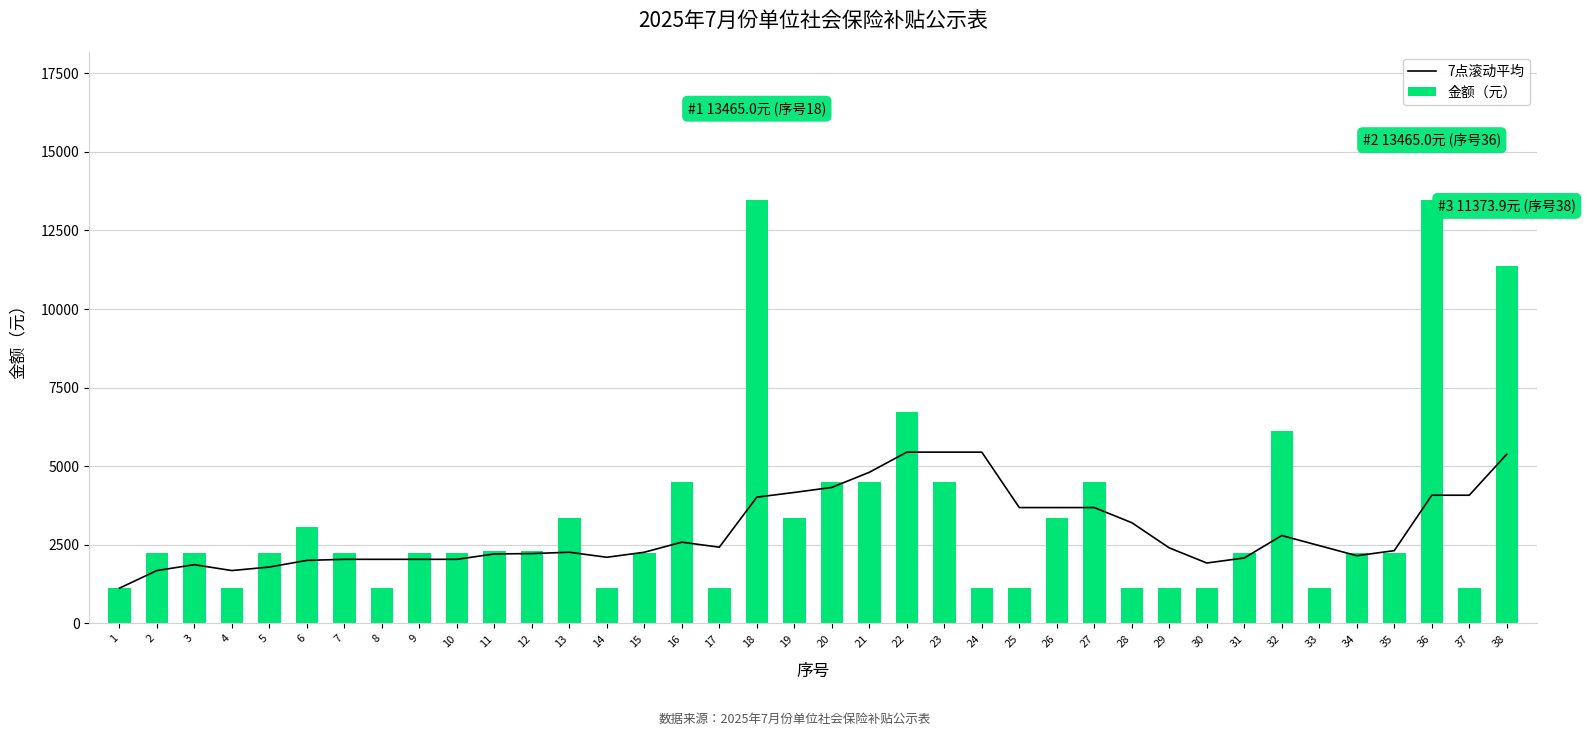

What is the difference between the highest and lowest values at 38?

5990.1